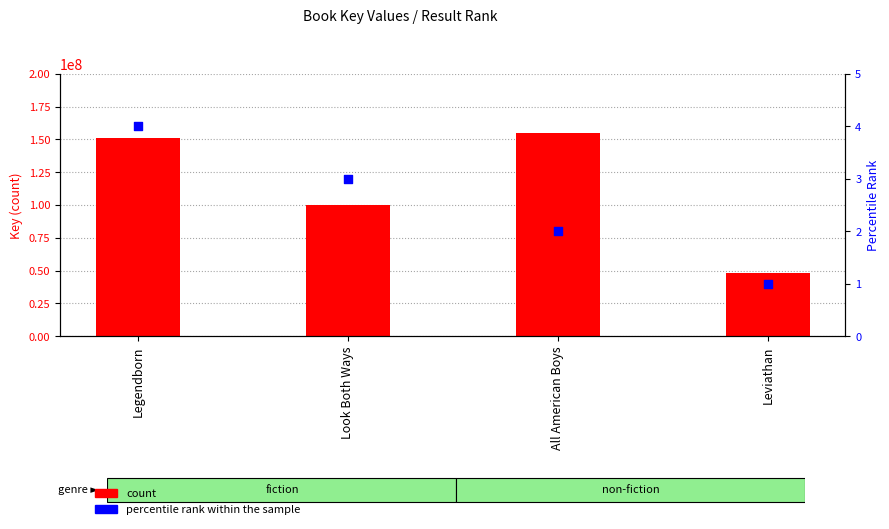

Which series reaches the minimum Y coordinate?

percentile rank within the sample